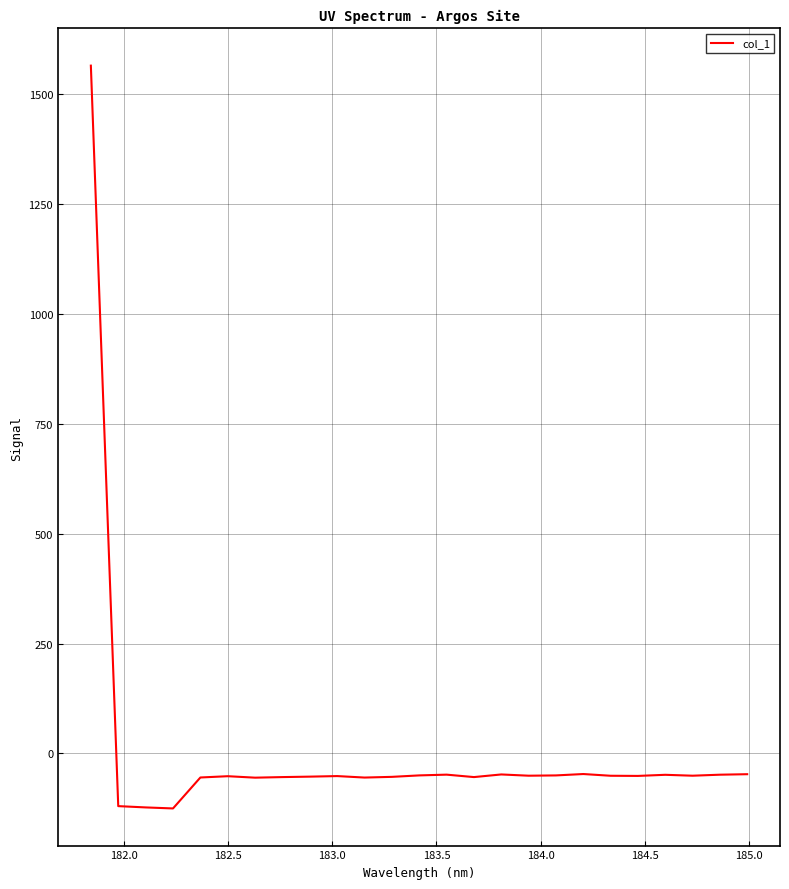

What is the minimum value shown in the chart?

-125.3